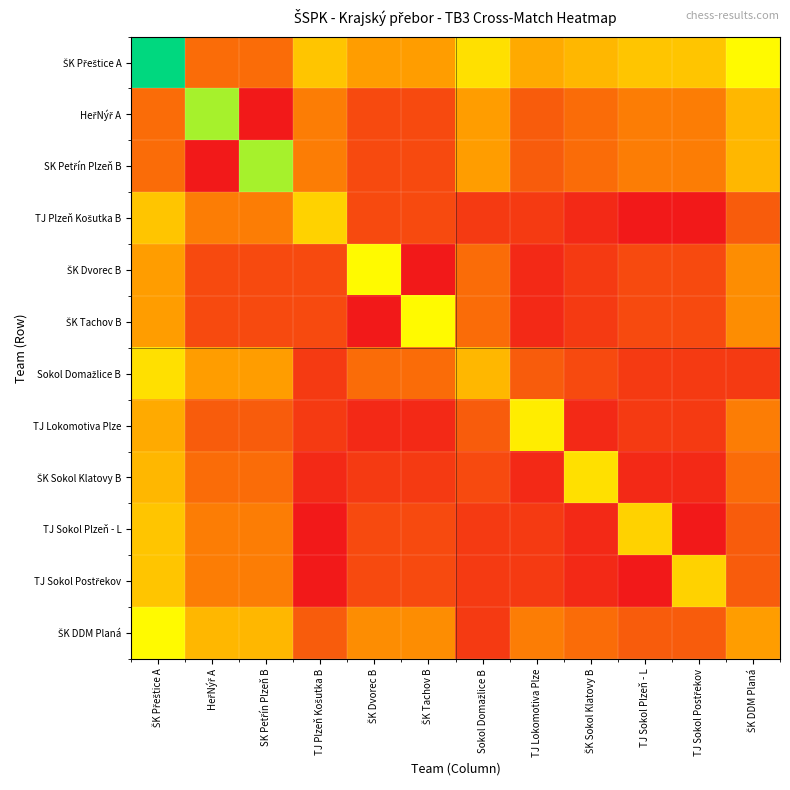

At HeřNýř A, list the series in order from smallest to largest.

SK Petřín Plzeň B, ŠK Dvorec B, ŠK Tachov B, TJ Lokomotiva Plze, ŠK Přeštice A, ŠK Sokol Klatovy B, TJ Plzeň Košutka B, TJ Sokol Plzeň - L, TJ Sokol Postřekov, Sokol Domažlice B, ŠK DDM Planá, HeřNýř A